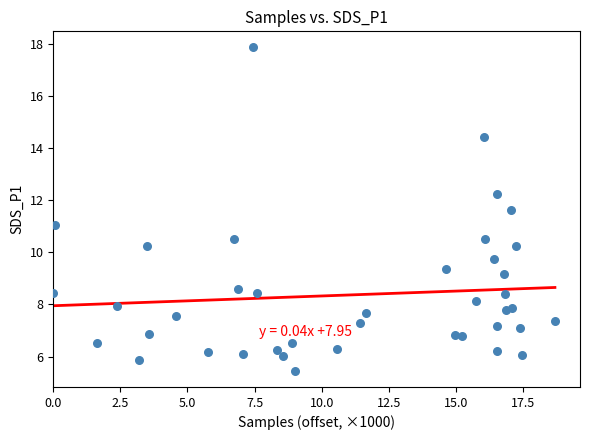

What is the range of X values (max minus min)?

18.7